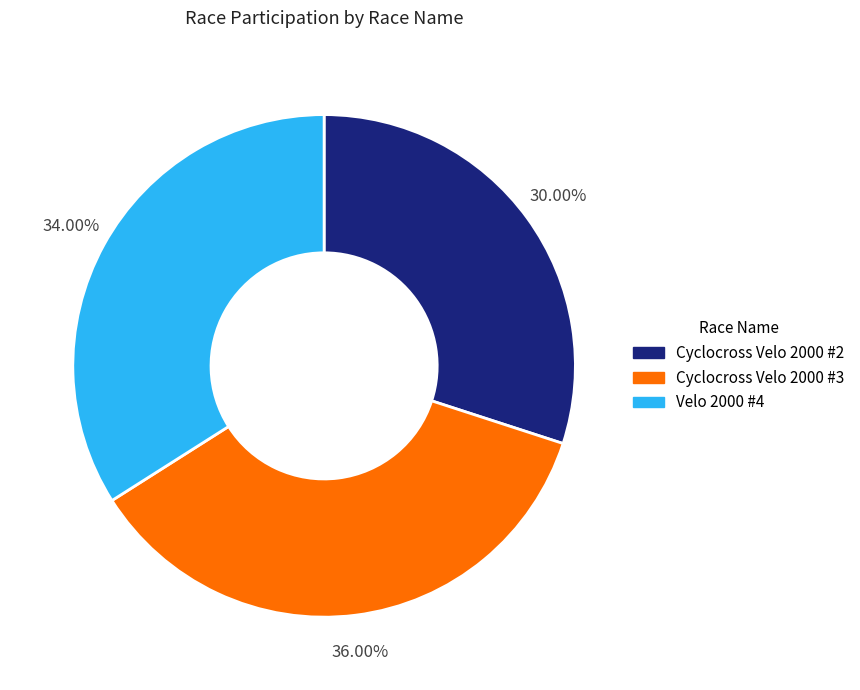

Does any single category account for the majority?

No